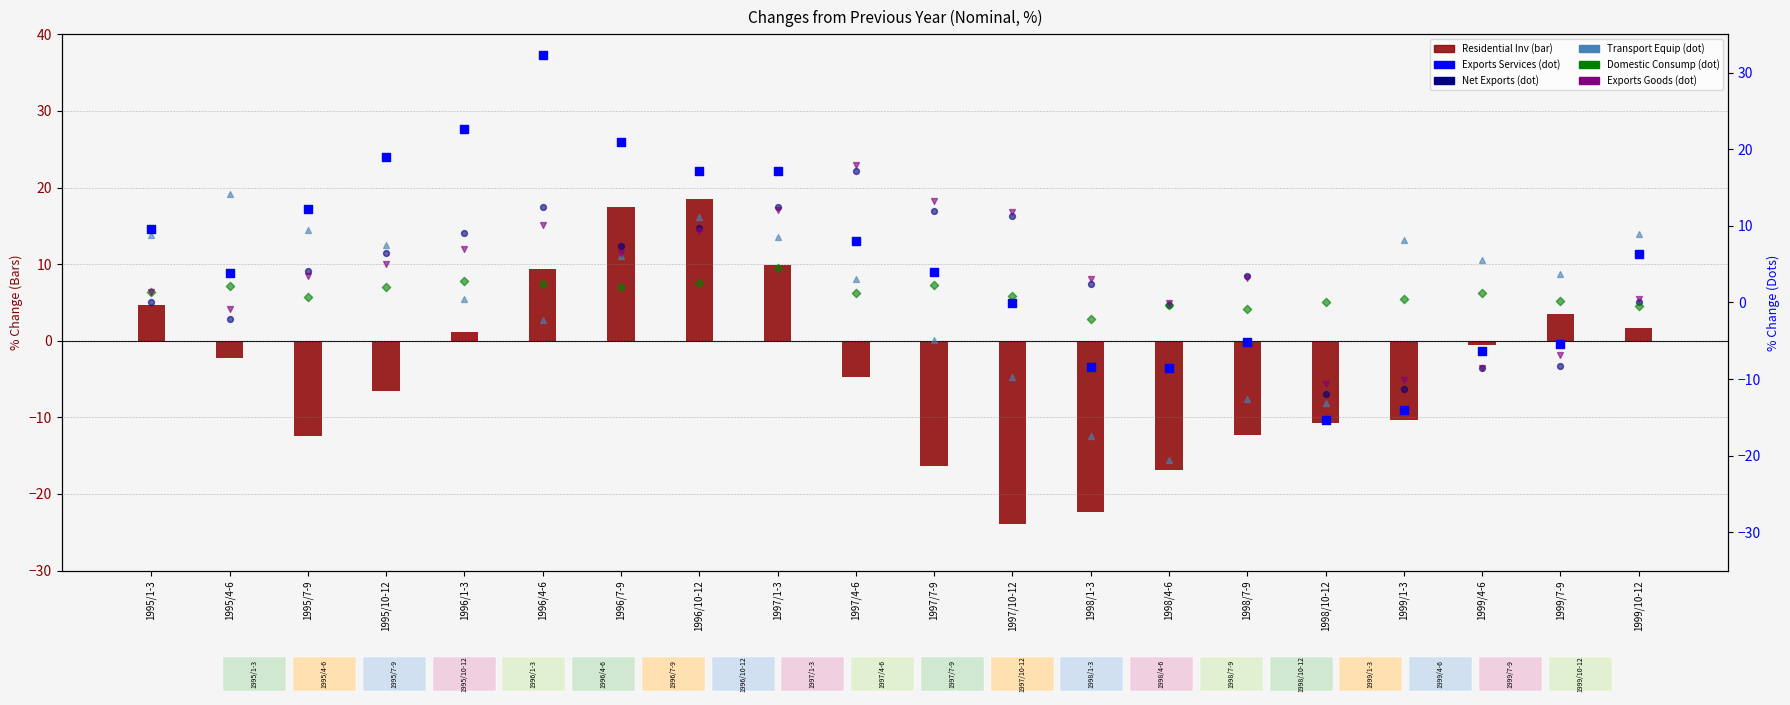

What are all the series names shown in the legend?

Residential Inv, Exports Services, Net Exports, Transport Equip, Domestic Consump, Exports Goods